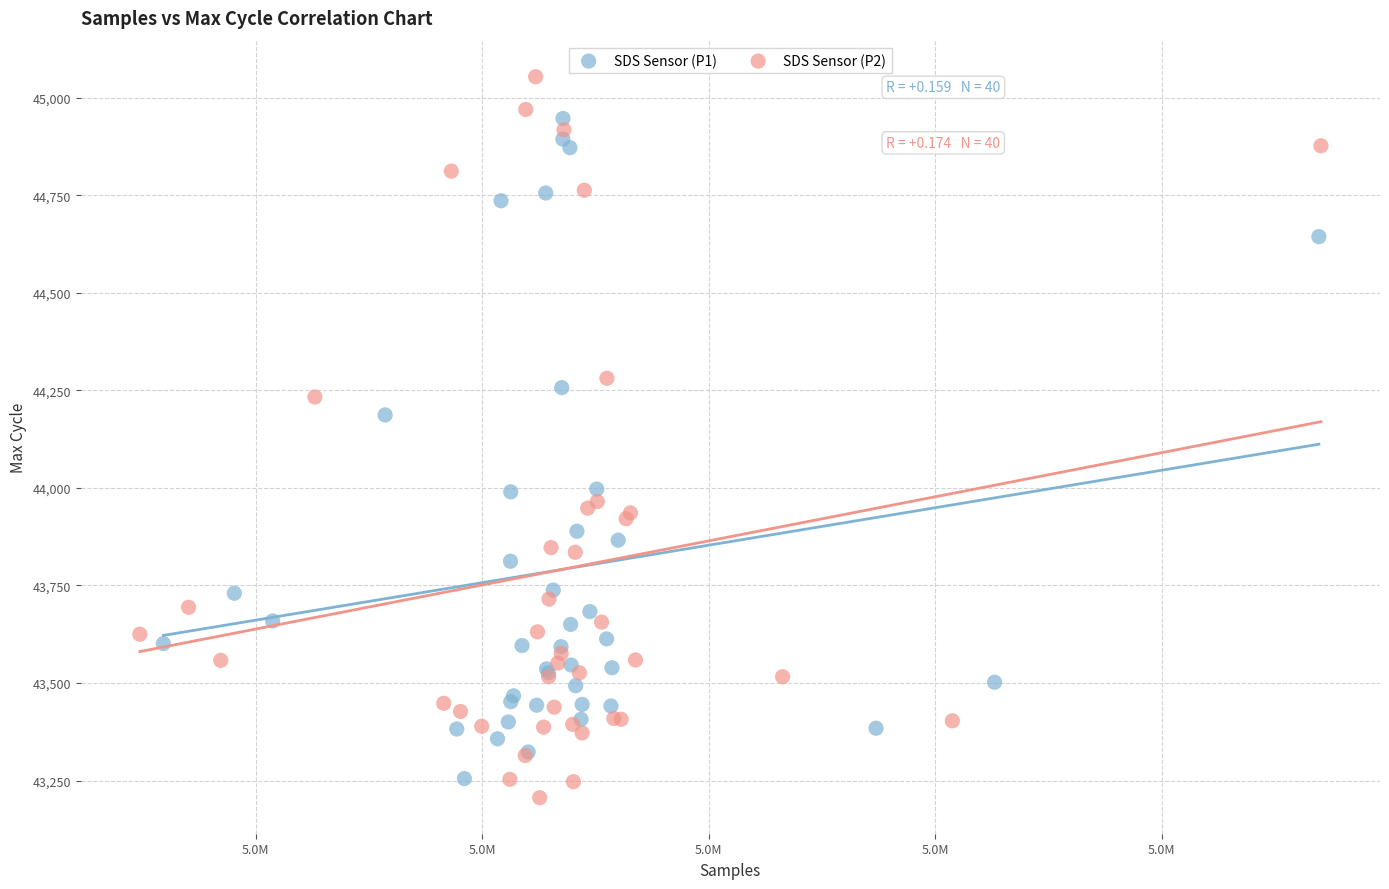

Which series has the largest Y range (max minus min)?

SDS Sensor (P2)